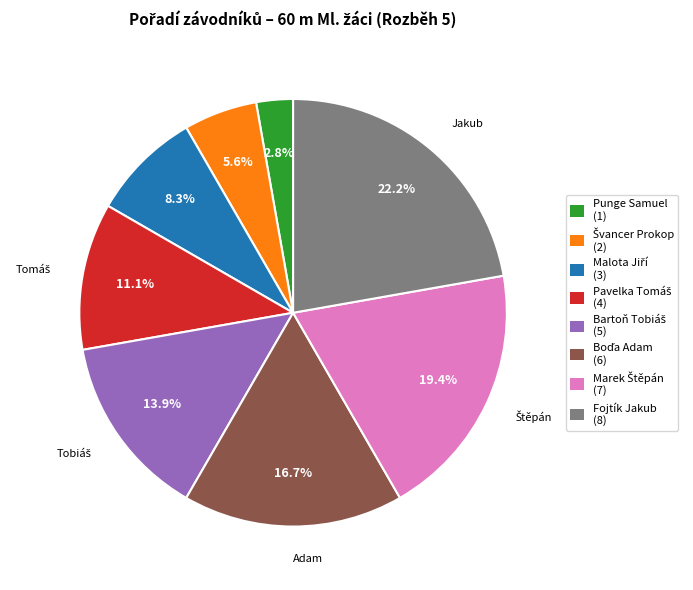

To the nearest percent, what percentage of the pie is Punge Samuel?

3%